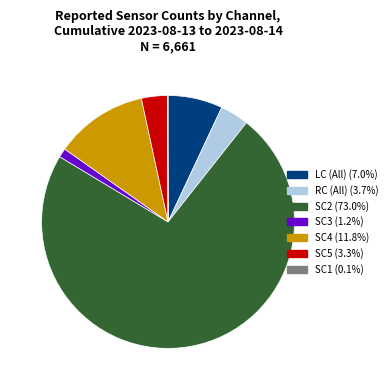

Is there any slice that represents more than half of the pie?

Yes